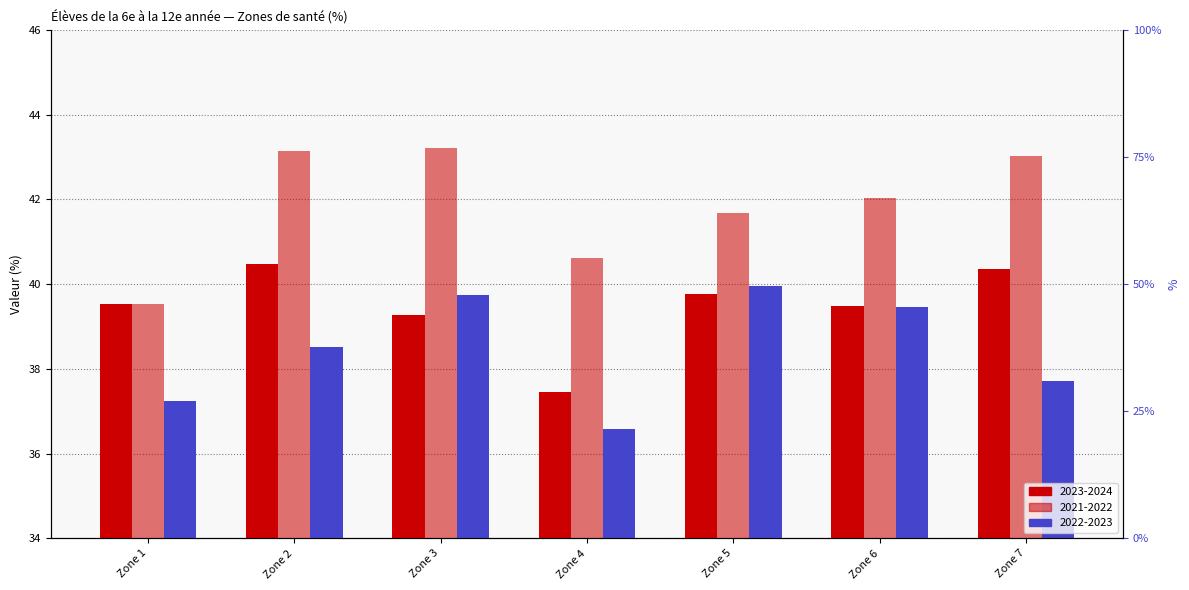

How many distinct data groups are displayed?

3